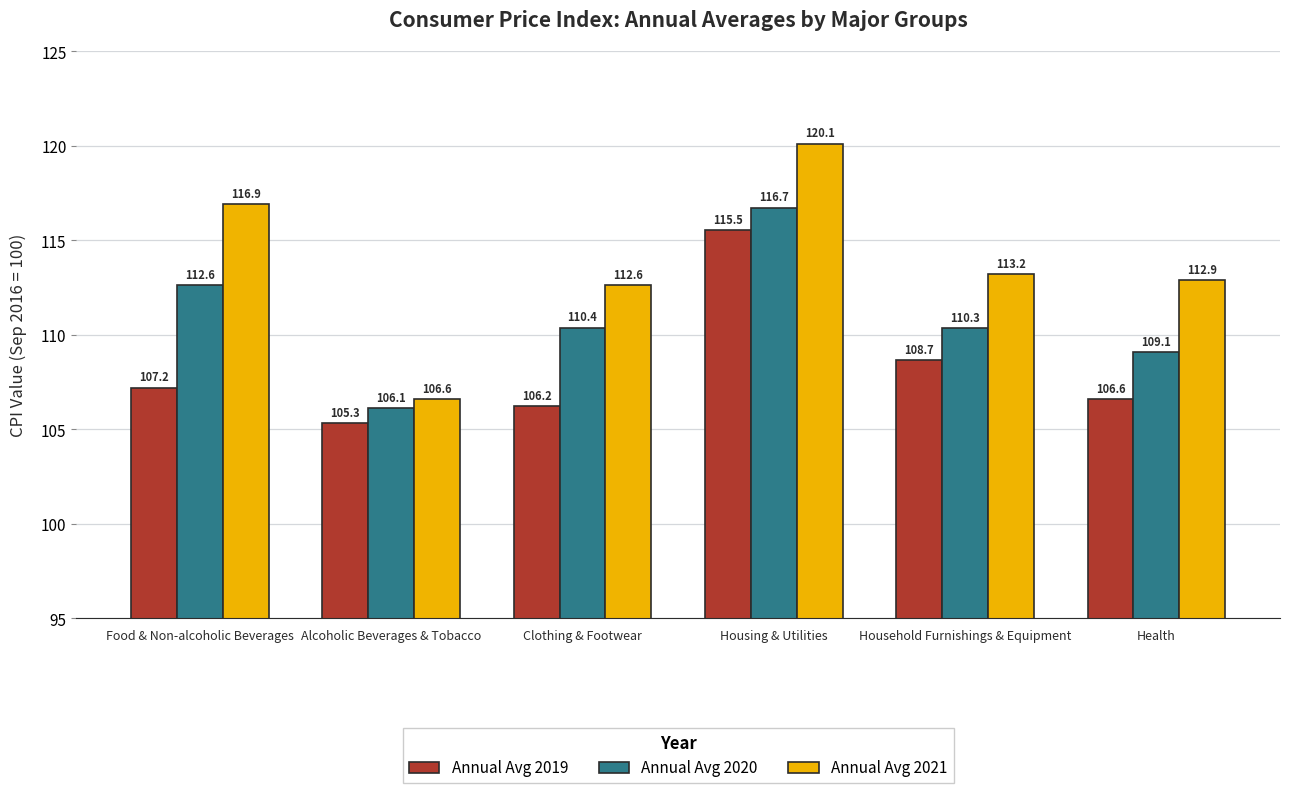

Where does the Annual Avg 2020 series first go above 110?

Food & Non-alcoholic Beverages